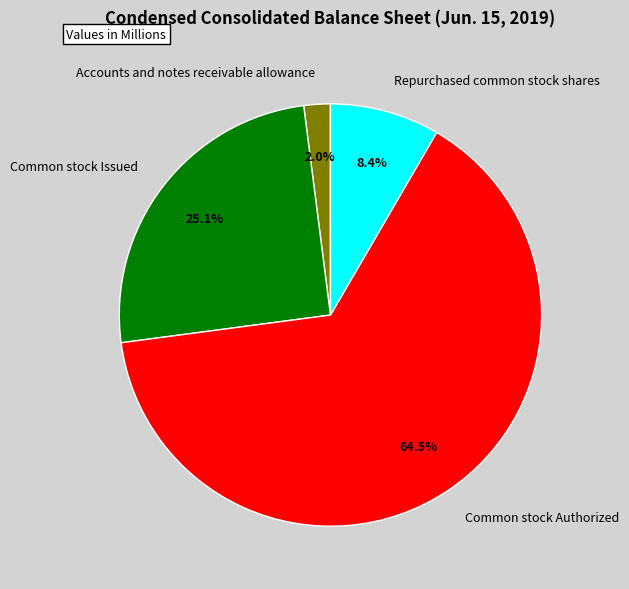

What is the total percentage of Accounts and notes receivable allowance and Repurchased common stock shares?

10.4%